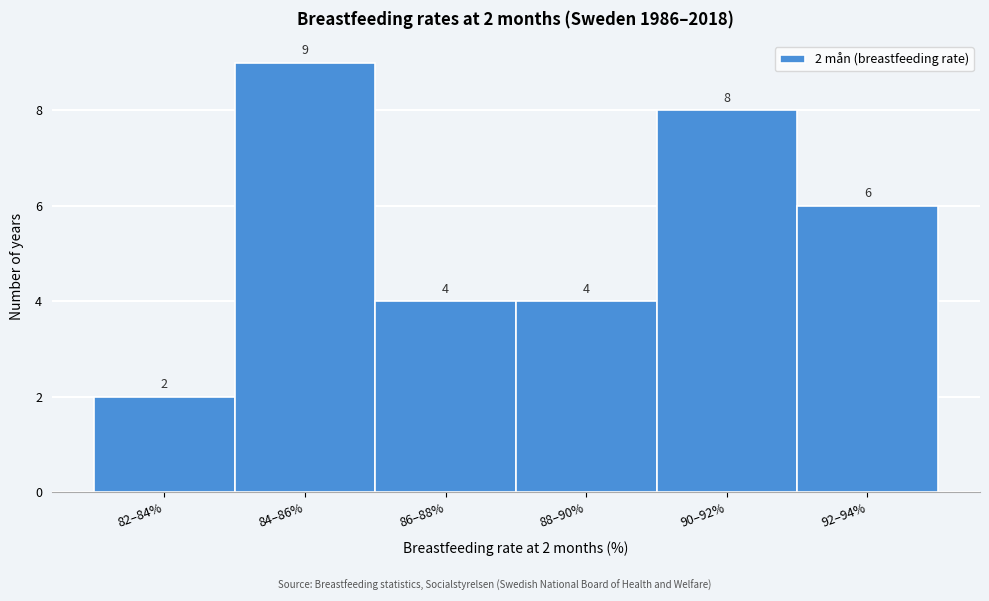

Reading left to right, list all the values displayed in this chart.

82–84%=2	84–86%=9	86–88%=4	88–90%=4	90–92%=8	92–94%=6